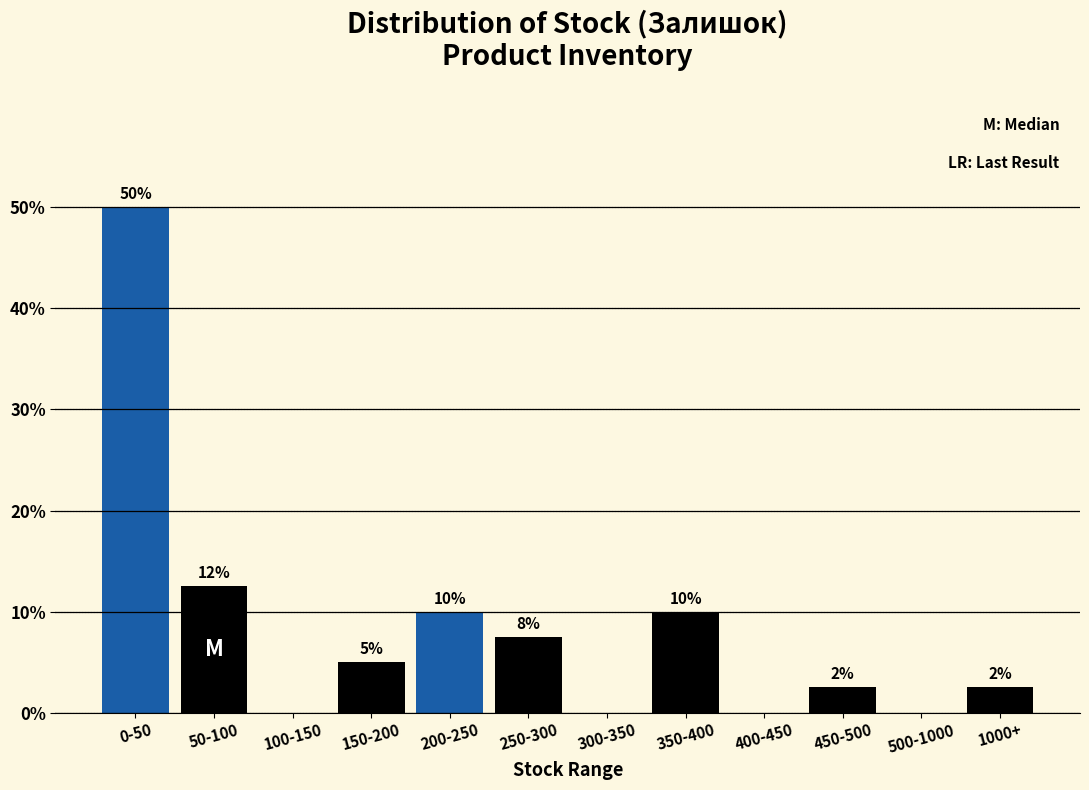

What is the greatest value displayed?

50.0